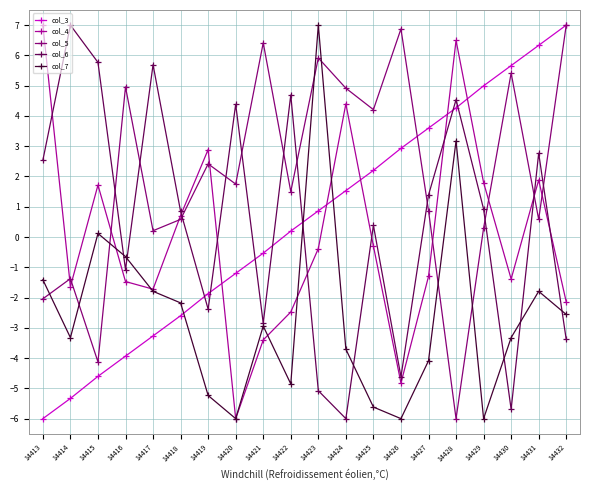

At 14423, list the series in order from largest to smallest.

col_7, col_5, col_3, col_4, col_6